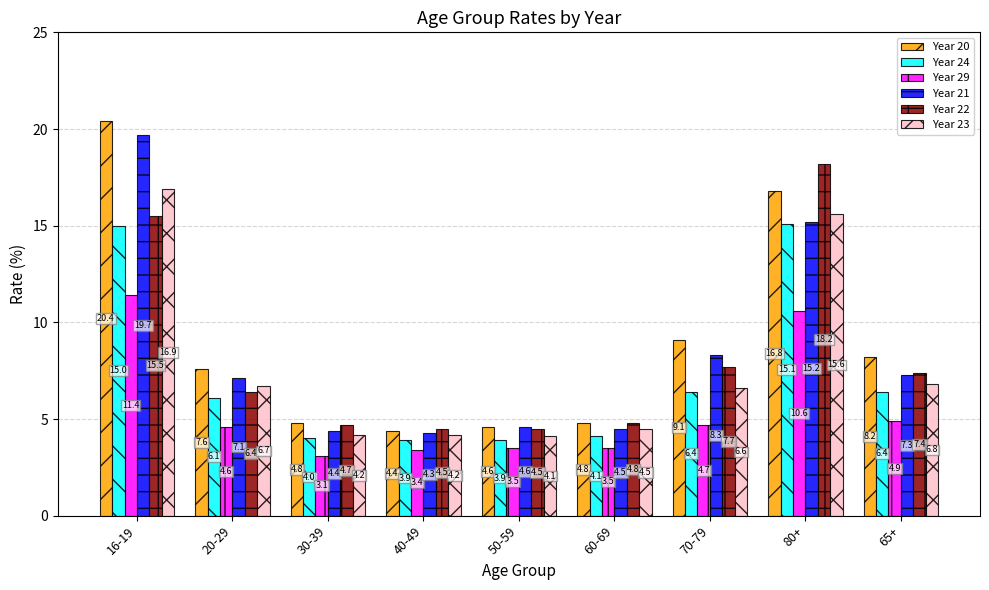

What is the total value across all series at 30-39?

25.2